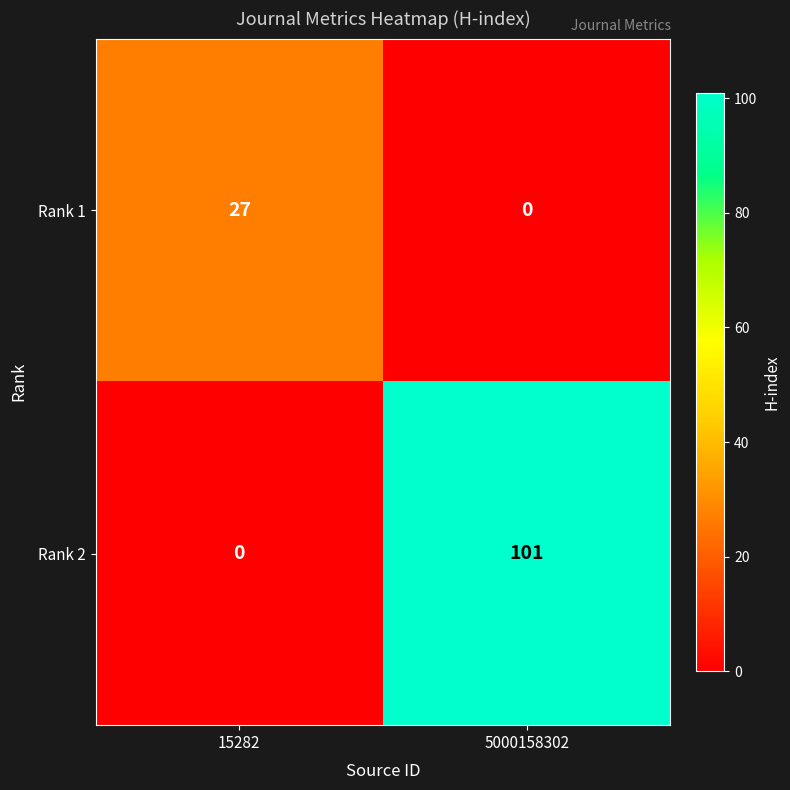

What is the difference between the Rank 2 values at 5000158302 and 15282?

101